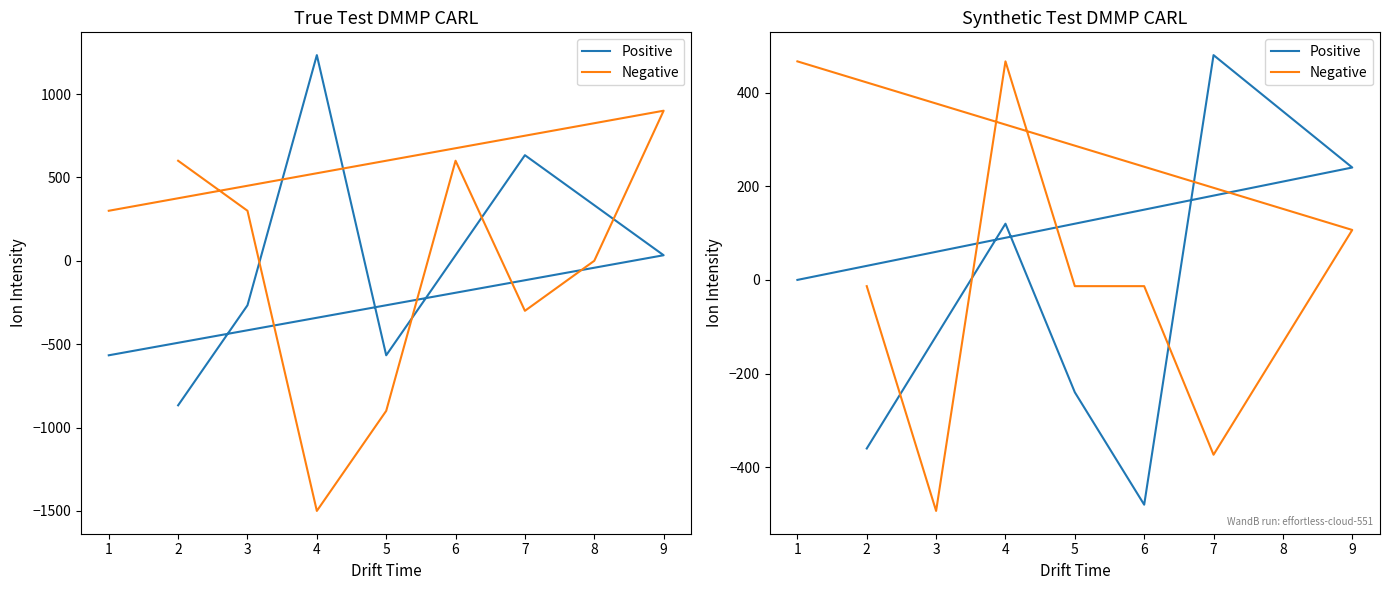

What are all the series names shown in the legend?

Positive, Negative